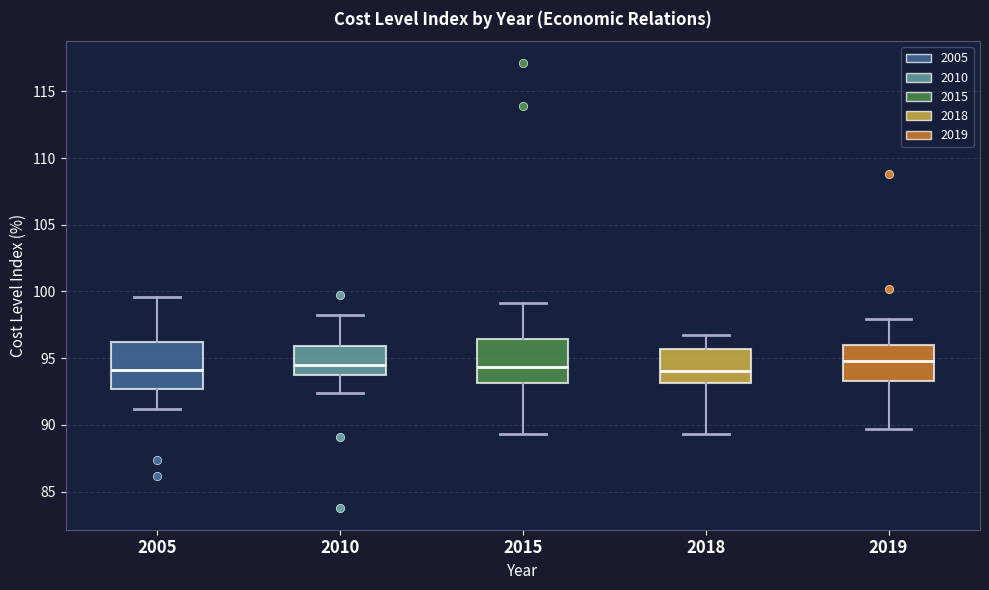

Where does the median line of the box at x = 2010 sit on the y-axis? The values are not printed on the chart, so give them approximately, as read against the axis.

94.5